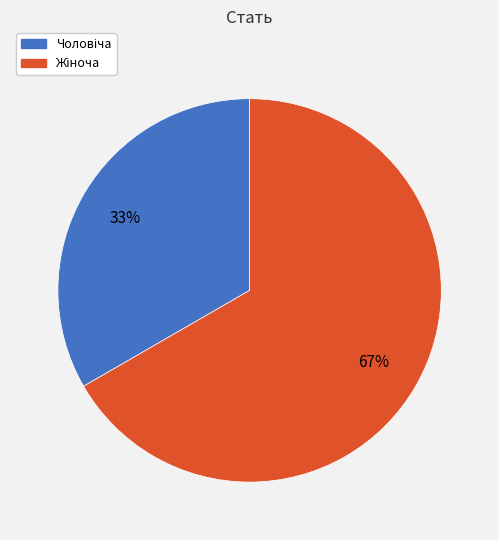

To the nearest percent, what is the average slice percentage?

50%